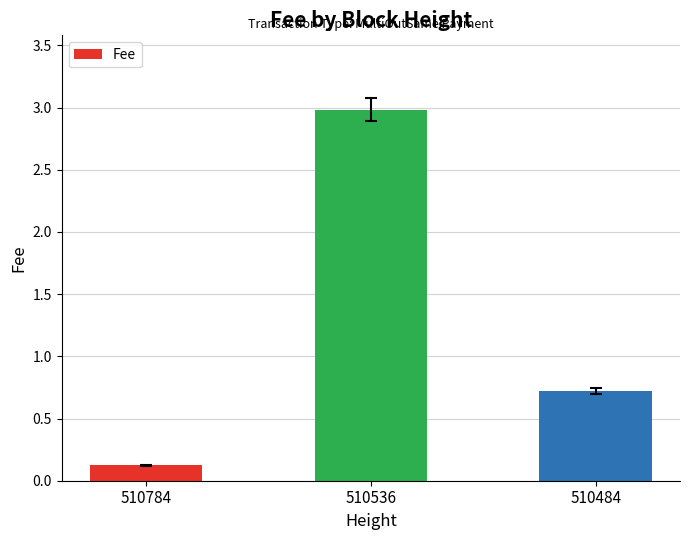

What is the smallest value displayed?

0.1